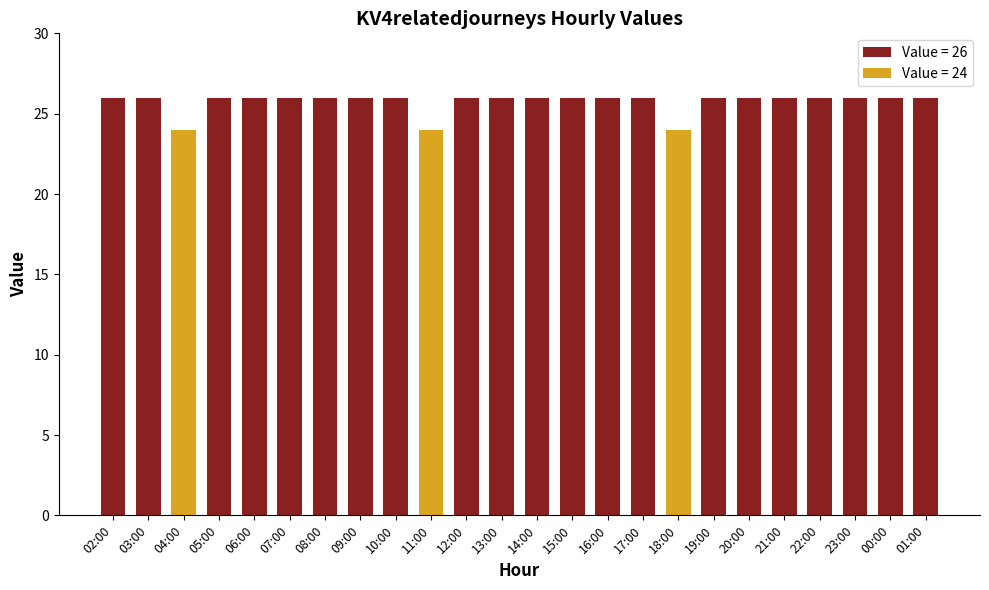

Does the chart contain any negative values?

No